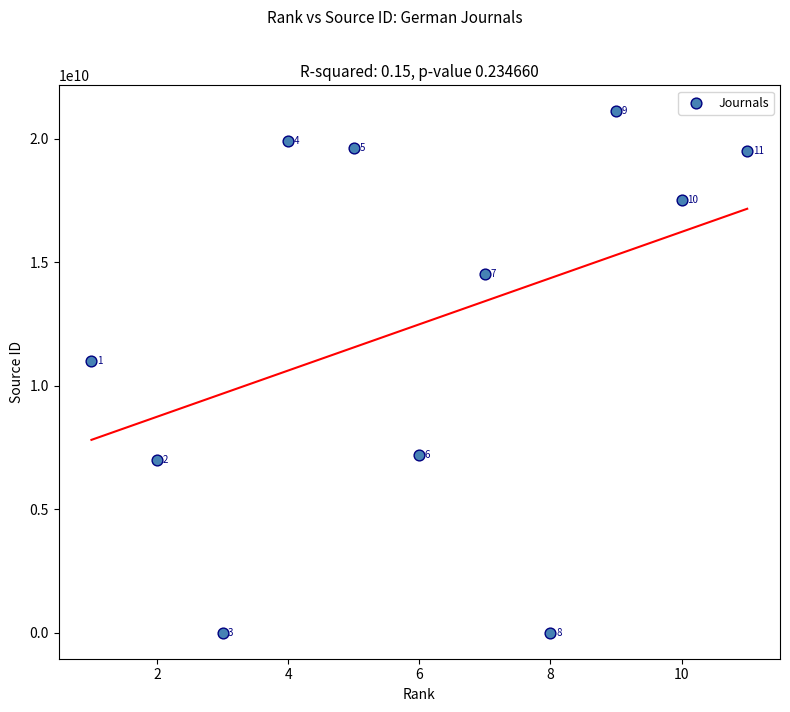

What Y value in the scatter plot is closest to 10550227938?

11000153782